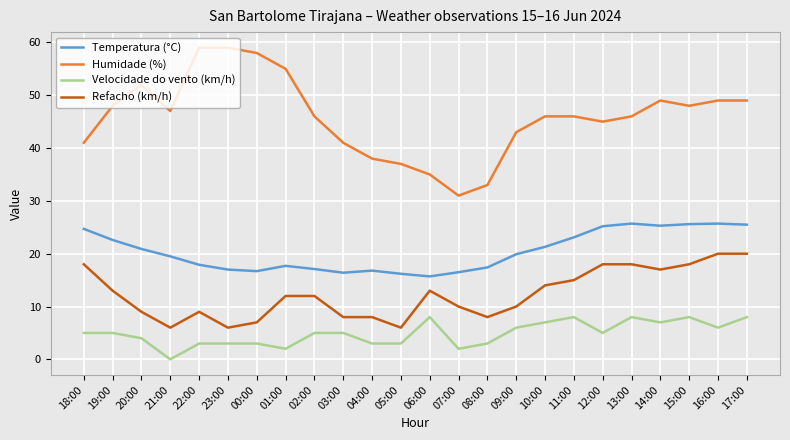

Is this an area chart (filled region under the line)?

No